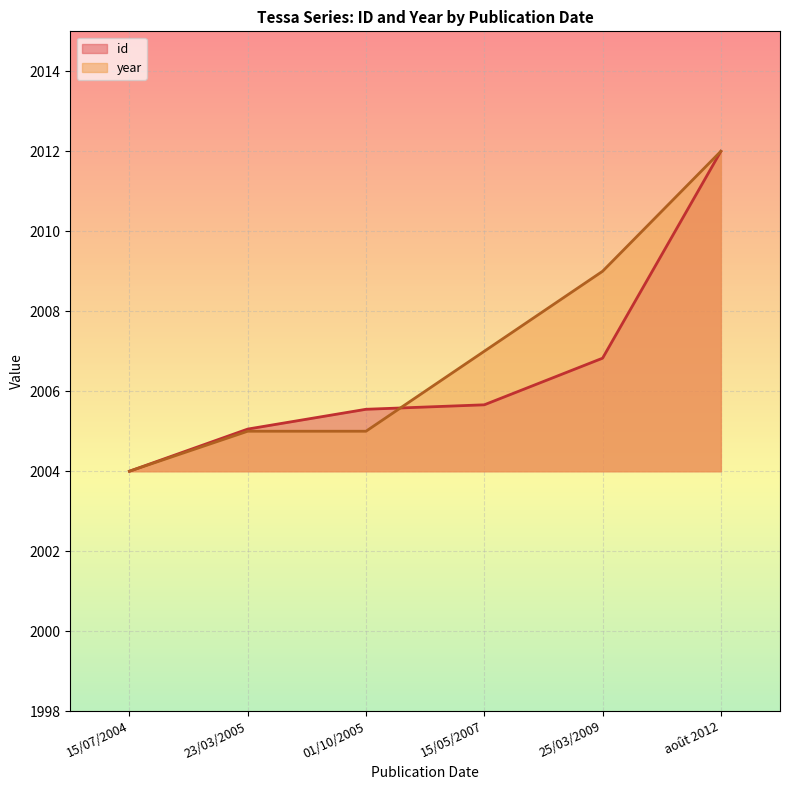

How many categories are shown in the chart?

6